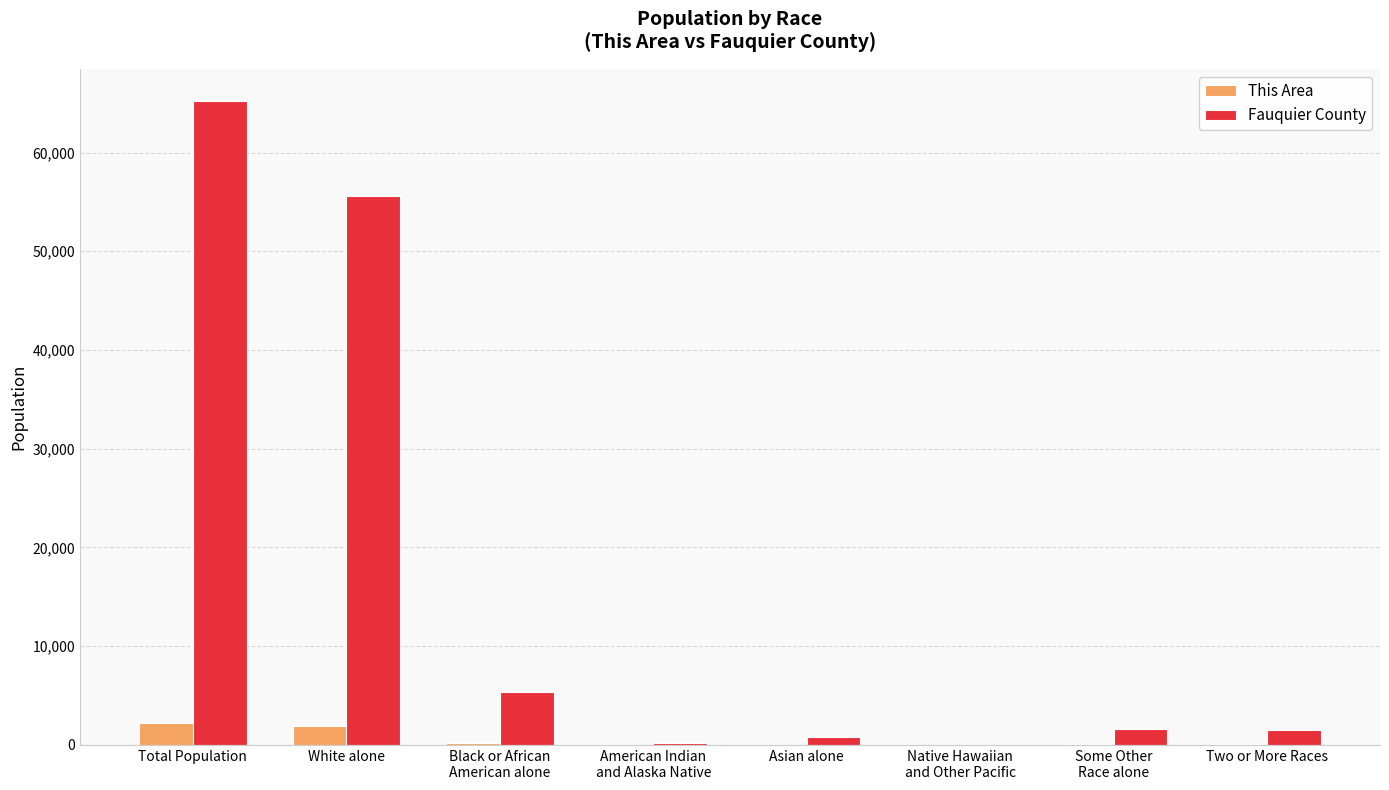

What is the sum of all This Area values?

4518